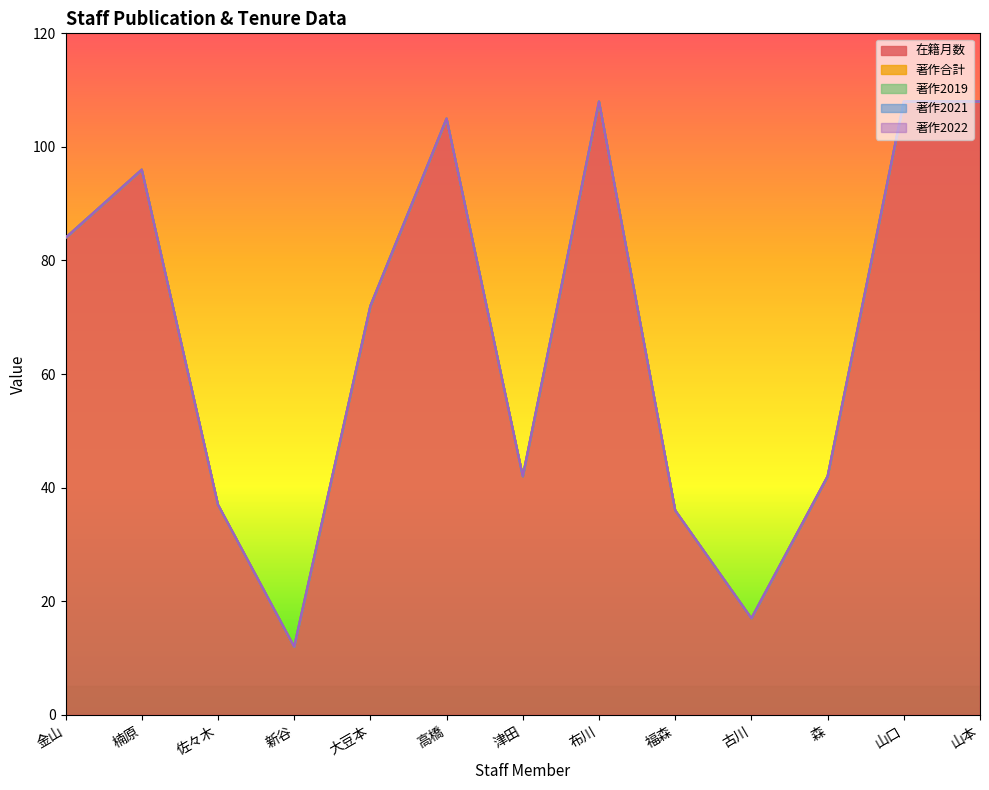

Which series has the largest range (max minus min)?

在籍月数